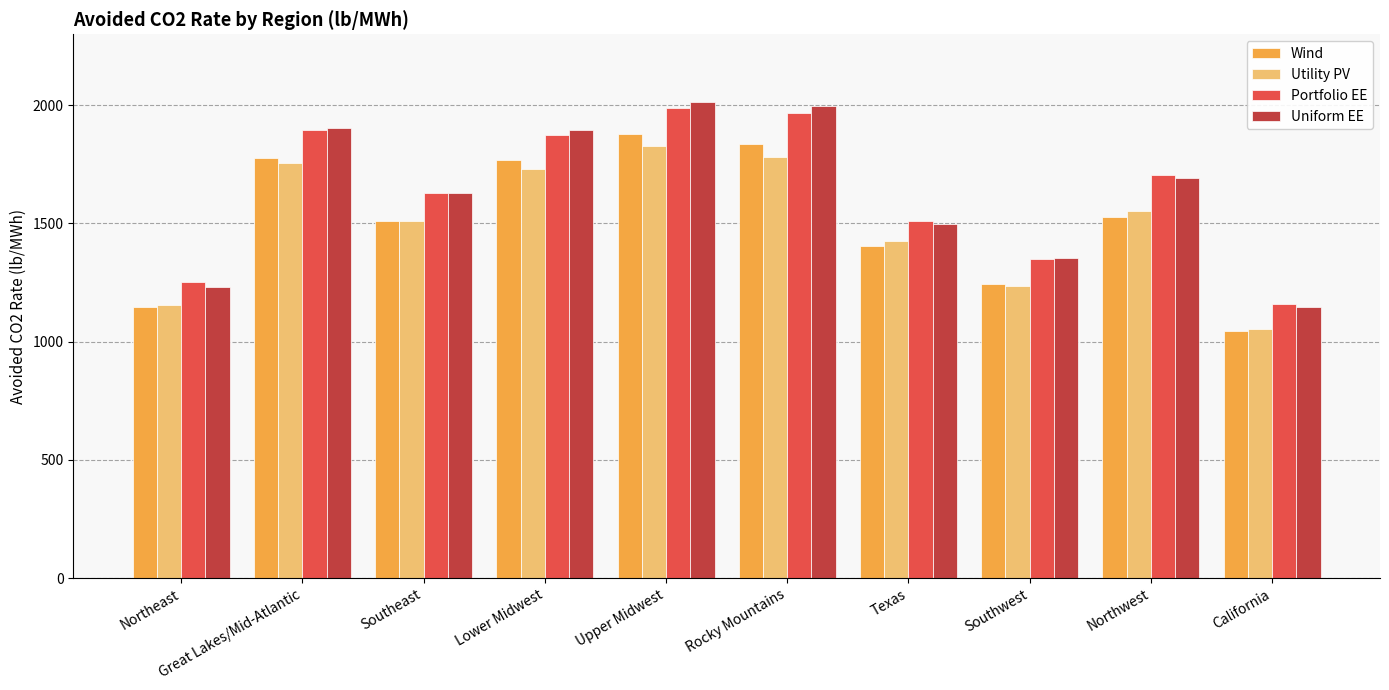

What is the total value across all series at Great Lakes/Mid-Atlantic?

7328.8